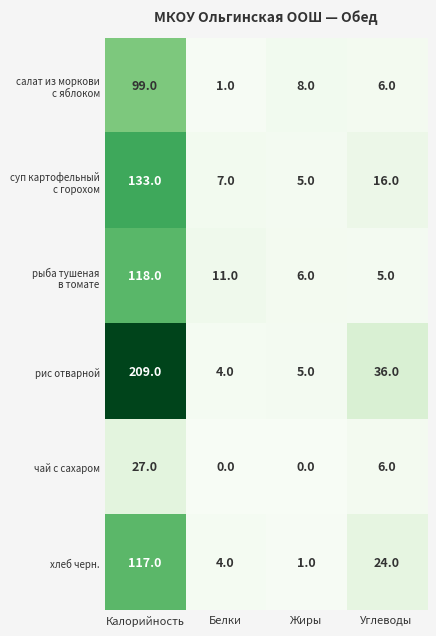

The чай с сахаром series shows 11 at Калорийность. True or false?

False